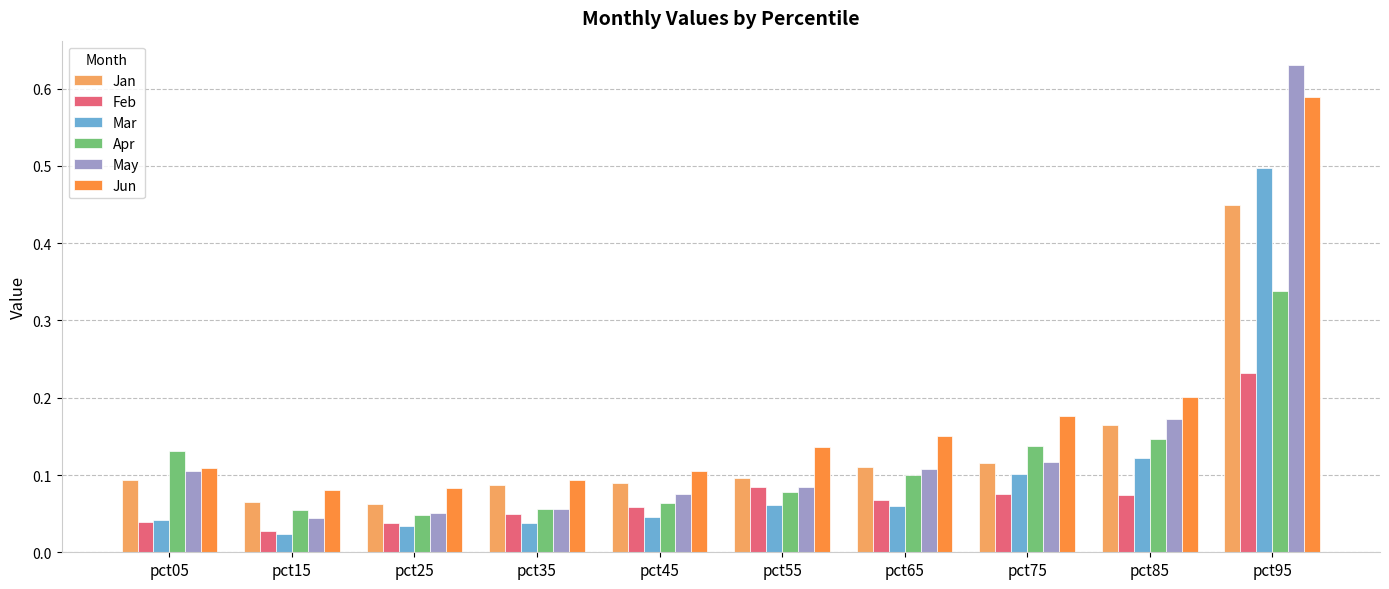

What are all the series names shown in the legend?

Jan, Feb, Mar, Apr, May, Jun